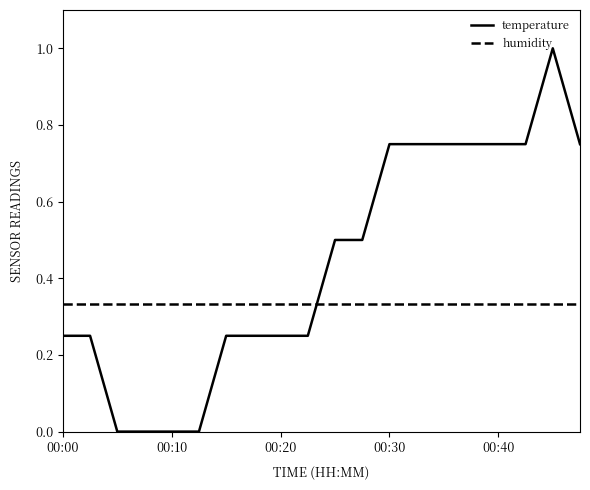

Which series has the largest range (max minus min)?

temperature